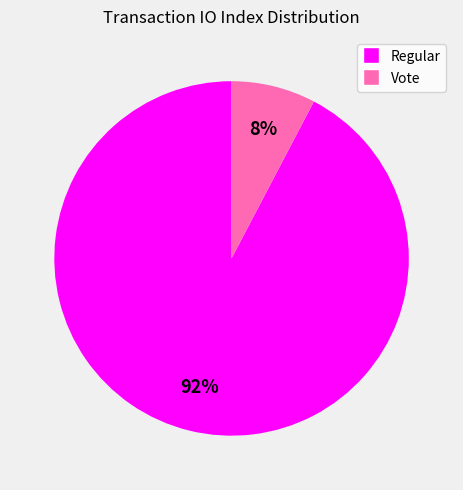

Which slice is the largest?

Regular